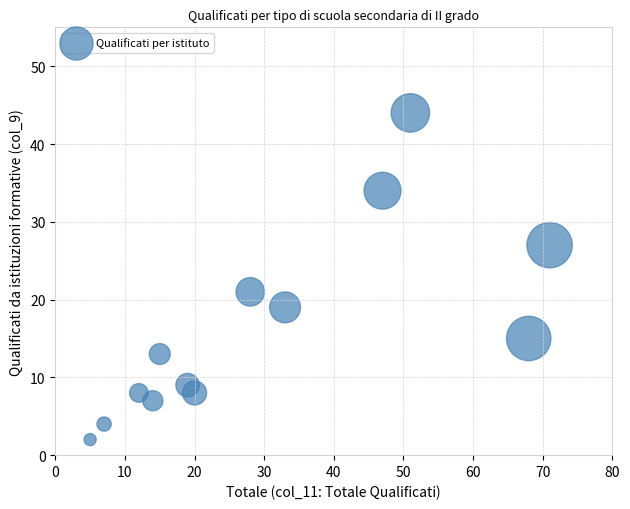

What Y value in the scatter plot is closest to 23?

21